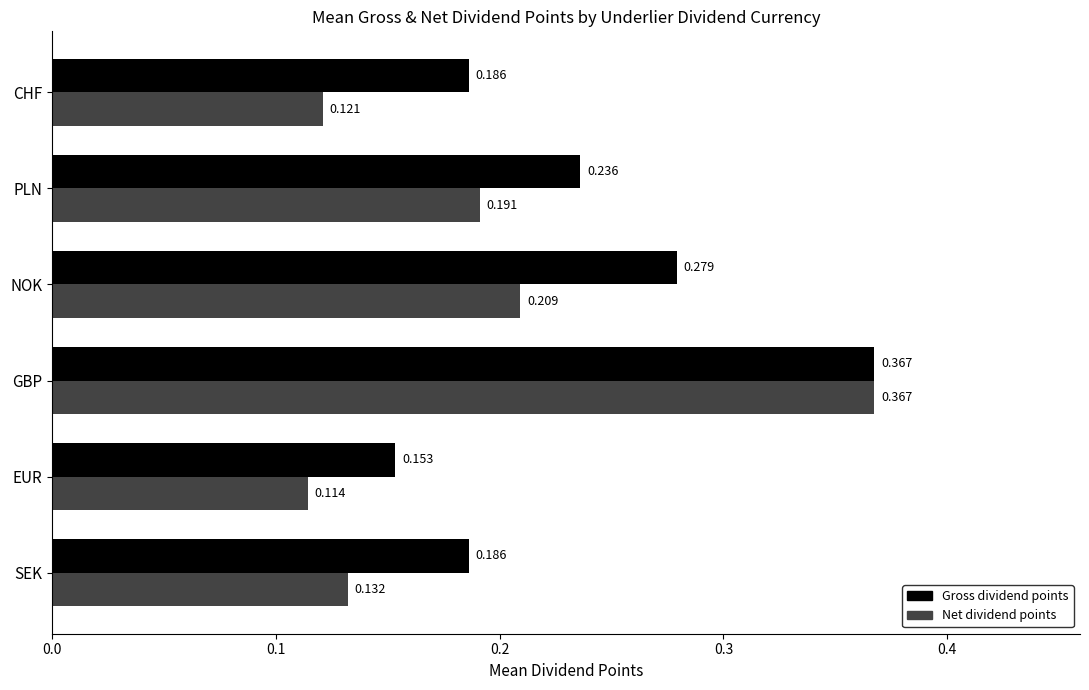

Rank the series by their average value, from lowest to highest.

Net dividend points, Gross dividend points